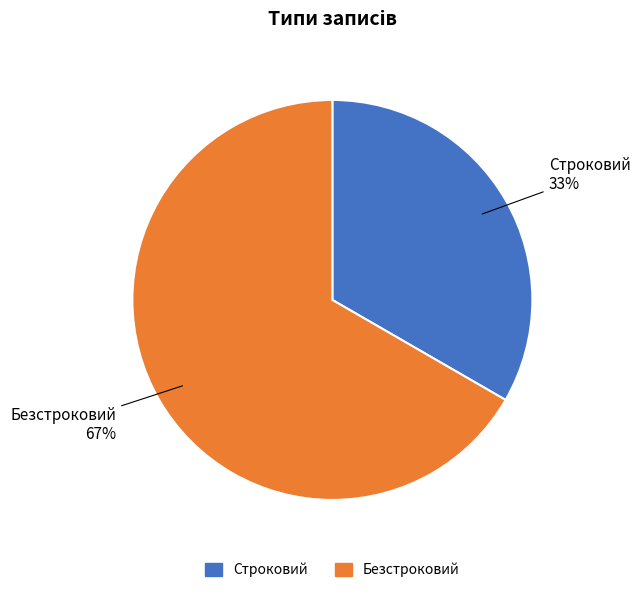

Is the sum of Строковий and Безстроковий greater than half?

Yes